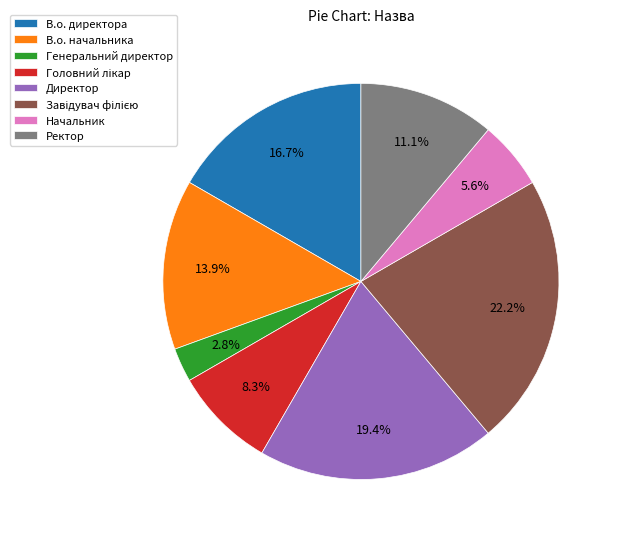

What percentage do Ректор and Генеральний директор together represent?

13.9%